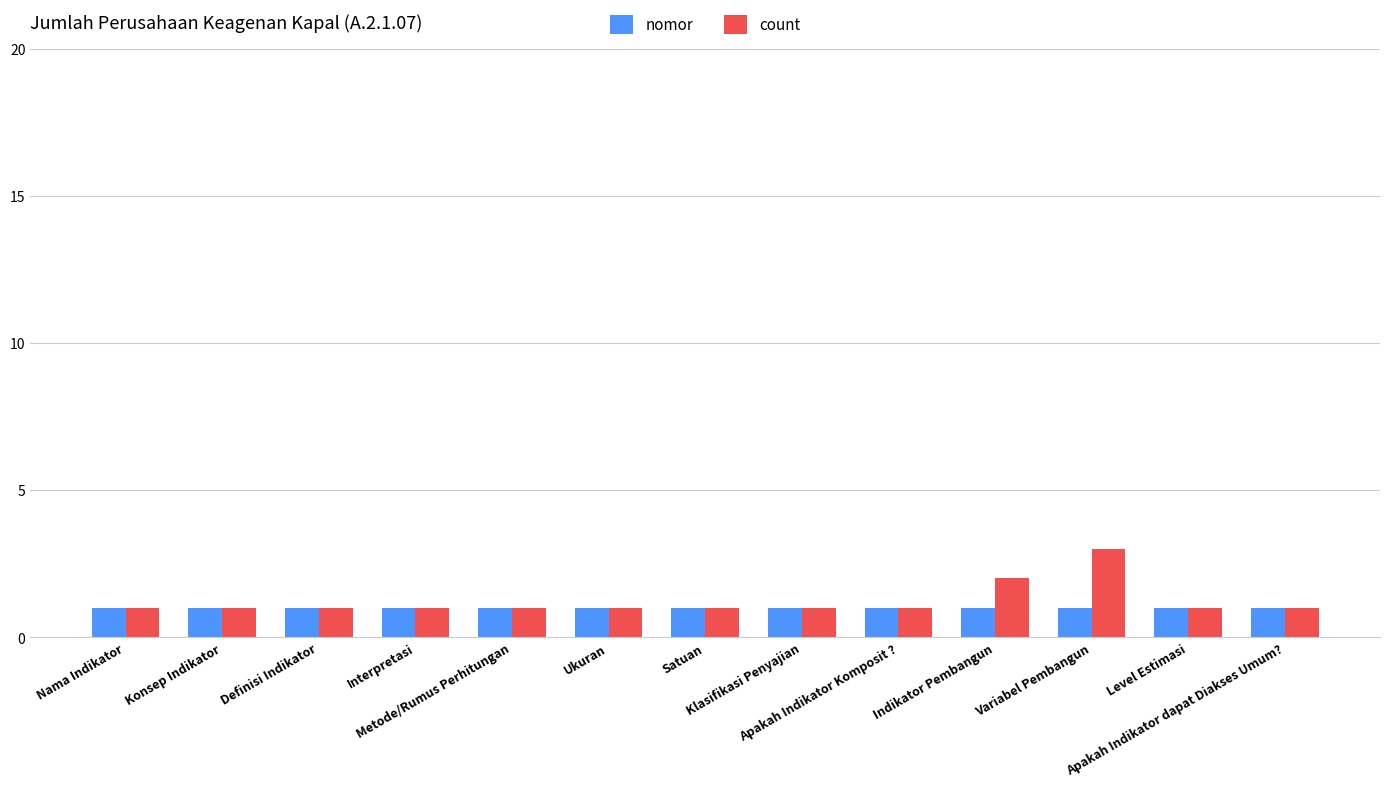

List the series in order of their overall mean, highest first.

count, nomor